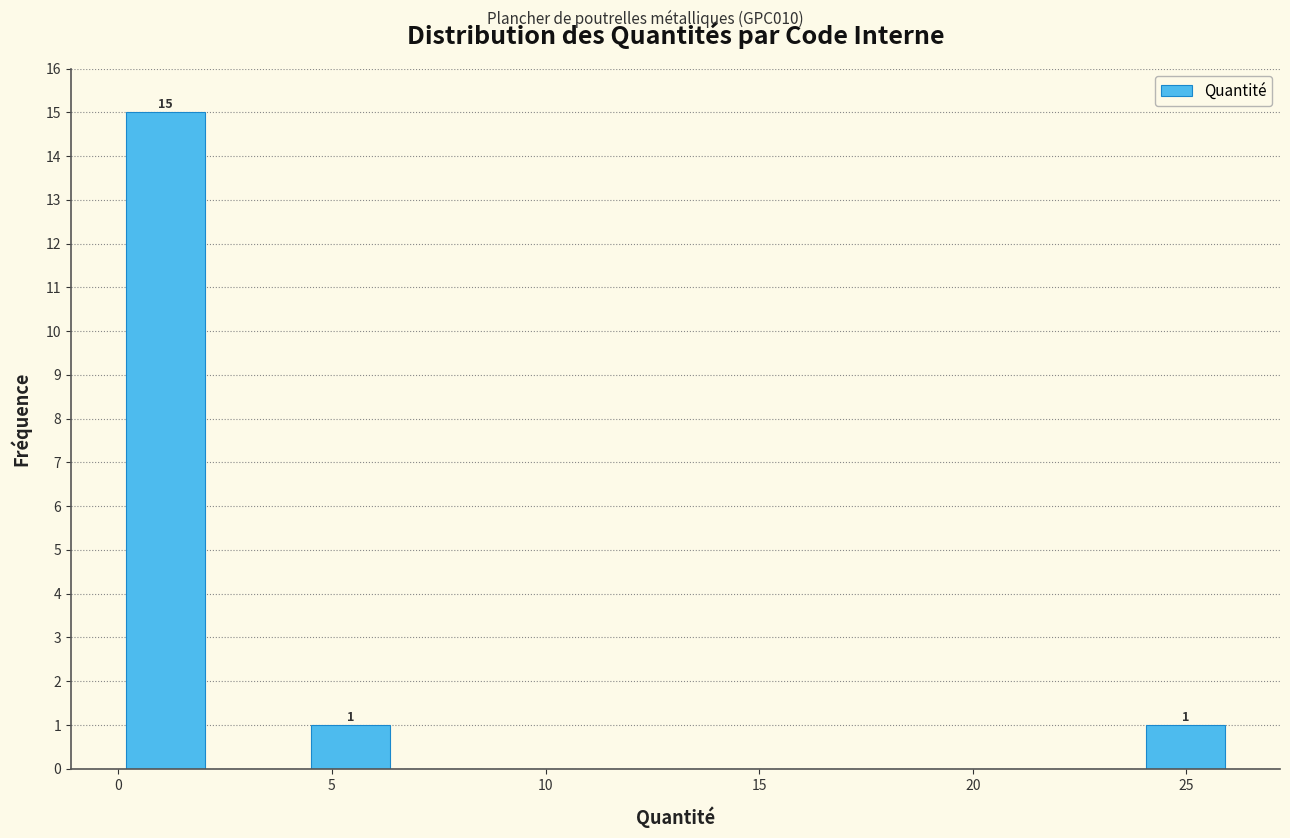

Over which range of the x-axis is the bar tallest?

0.0 to 2.0